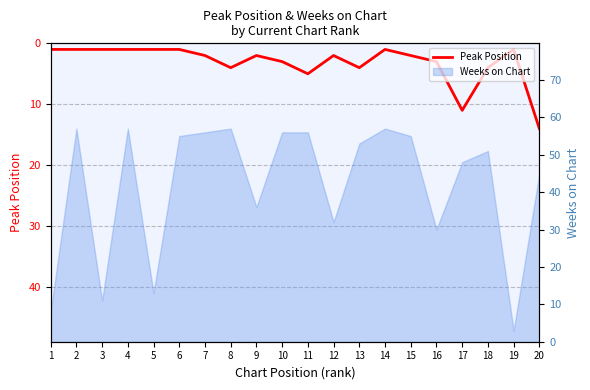

What is the smallest value displayed?

1